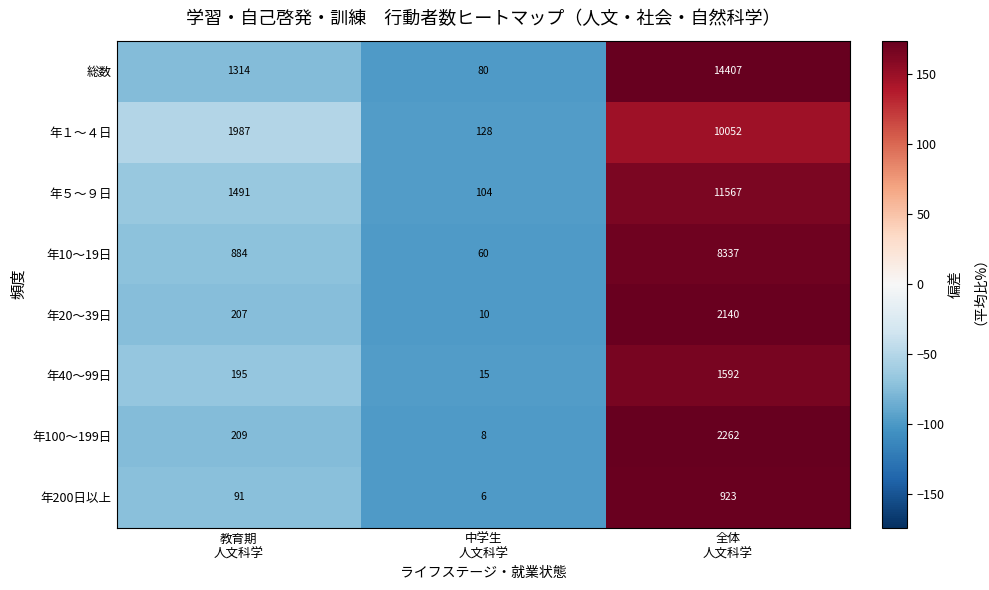

List the series in order of their peak value, lowest first.

年200日以上, 年40～99日, 年20～39日, 年100～199日, 年10～19日, 年１～４日, 年５～９日, 総数